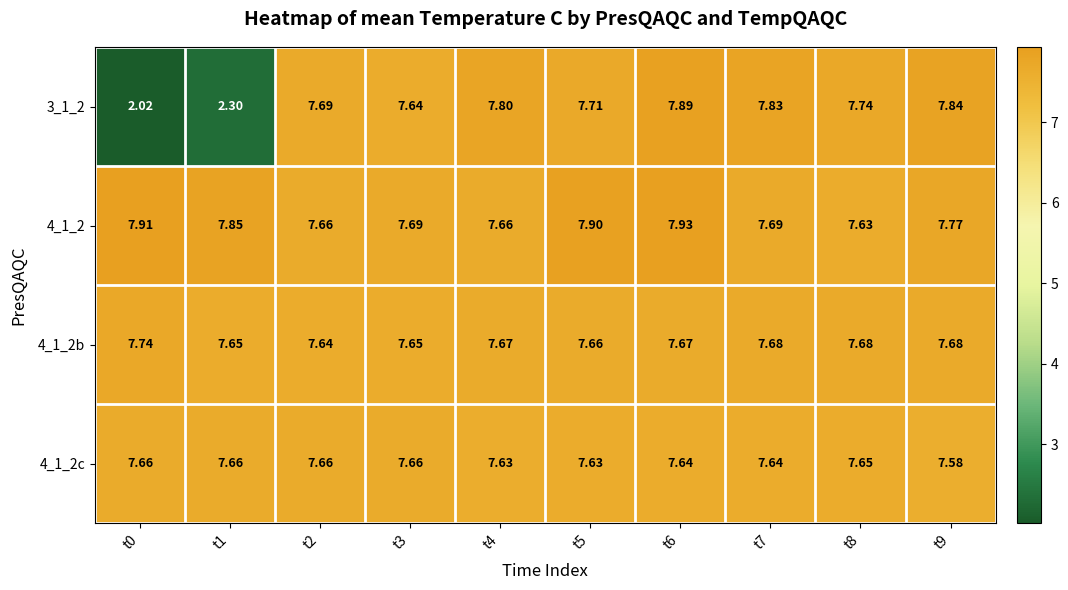

Rank the series by their maximum value, from highest to lowest.

4_1_2, 3_1_2, 4_1_2b, 4_1_2c